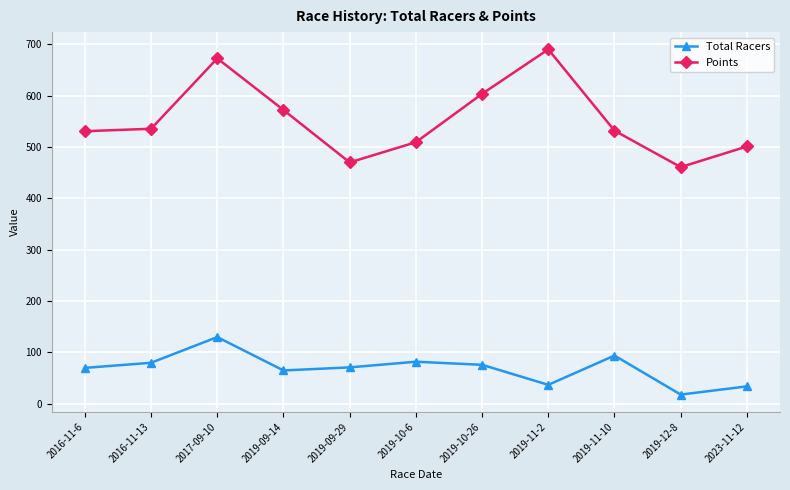

True or false: Points and Total Racers intersect in this chart.

False